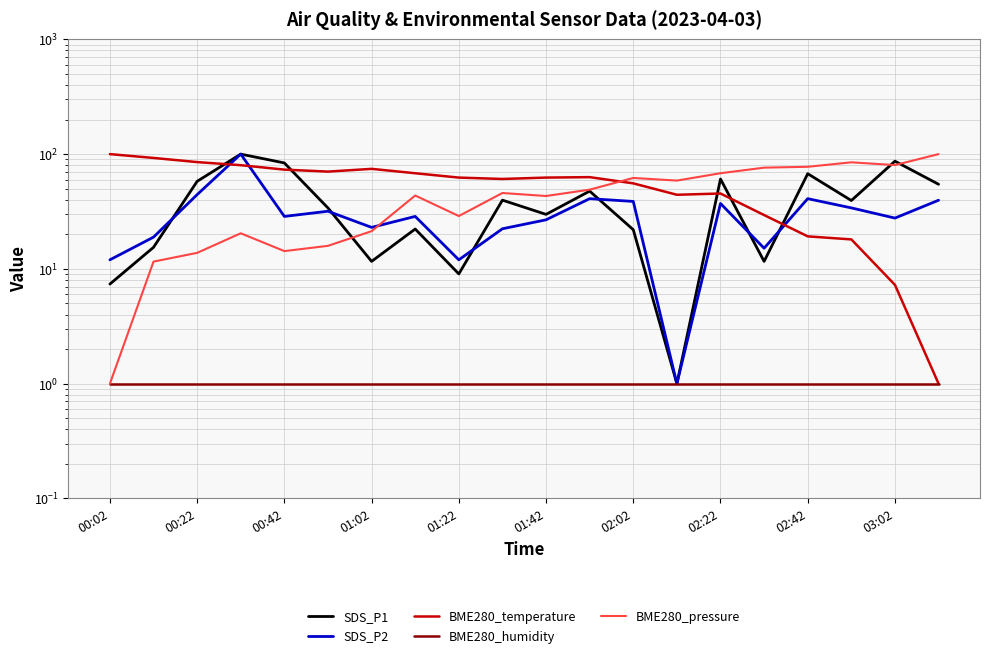

What are all the series names shown in the legend?

SDS_P1, SDS_P2, BME280_temperature, BME280_humidity, BME280_pressure